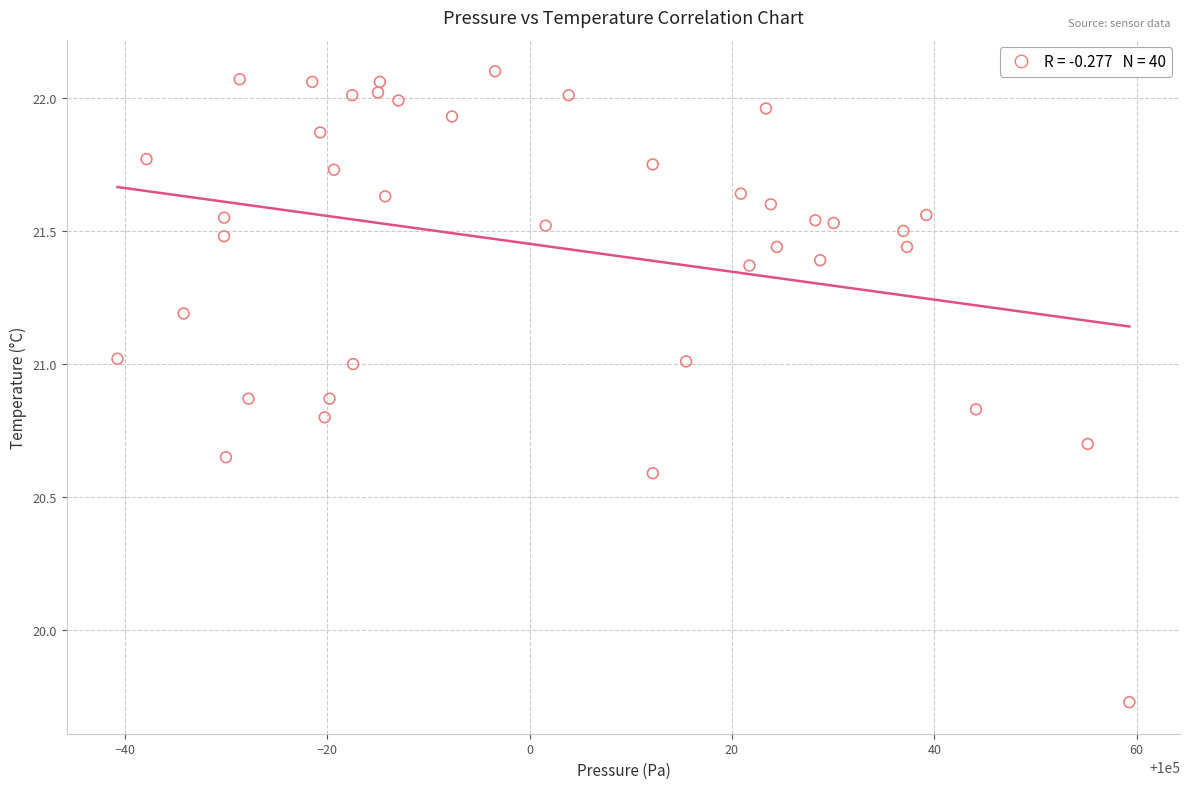

What is the range of X values (max minus min)?

100.0